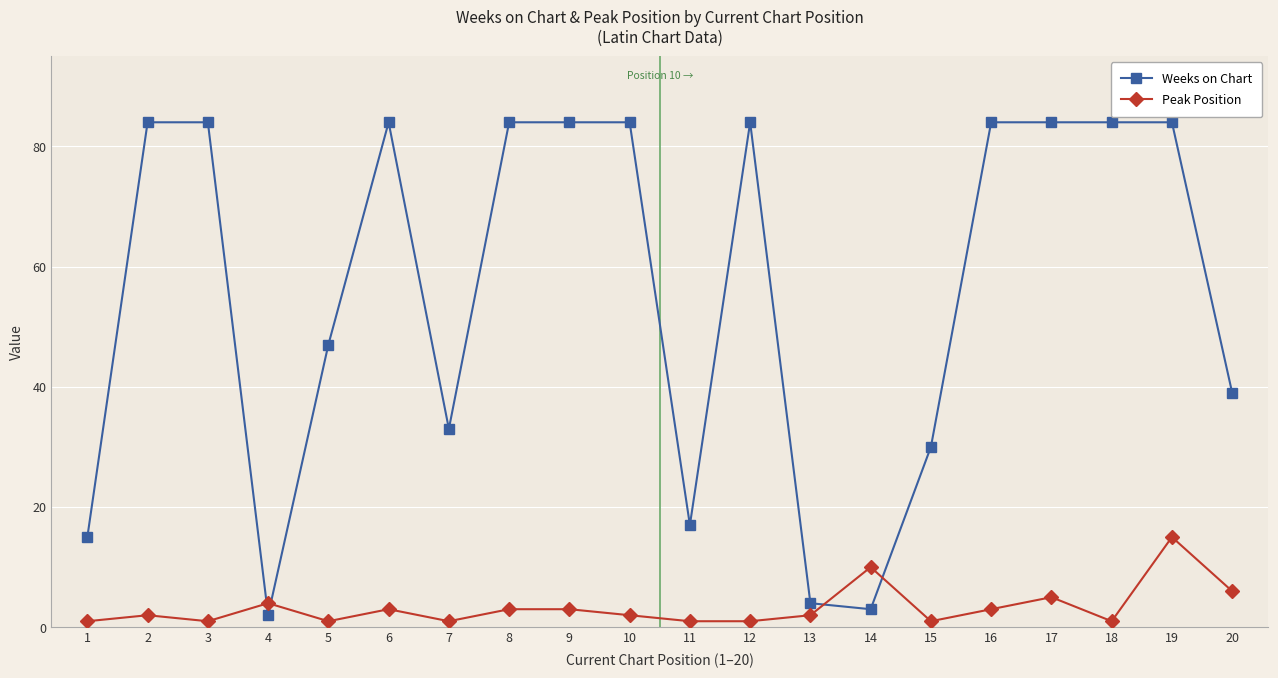

At how many categories does at least one series exceed 50?

11